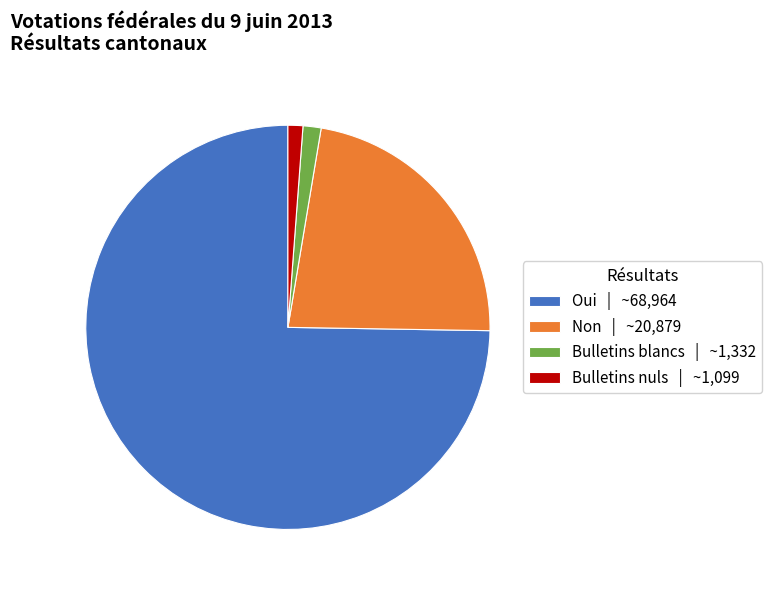

Is there any slice that represents more than half of the pie?

Yes